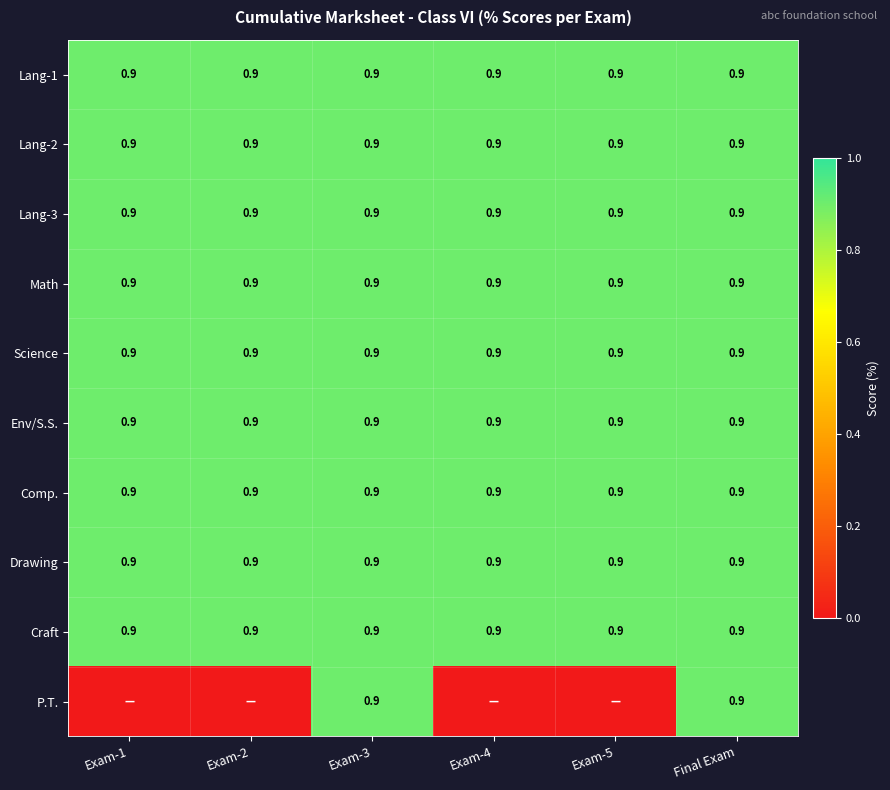

What value does the Lang-2 series have at Exam-5?

0.9